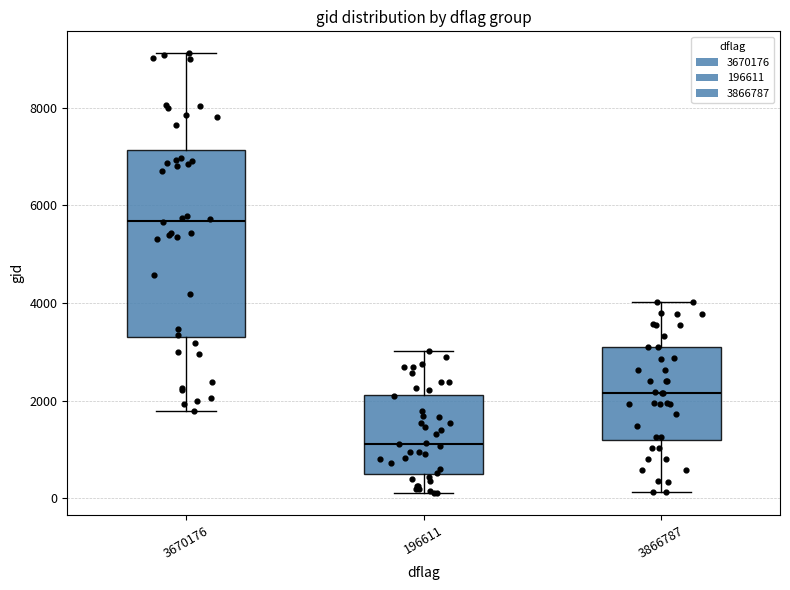

Where is the upper edge of the box at x = 3670176 on the y-axis? The values are not printed on the chart, so give them approximately, as read against the axis.

7200